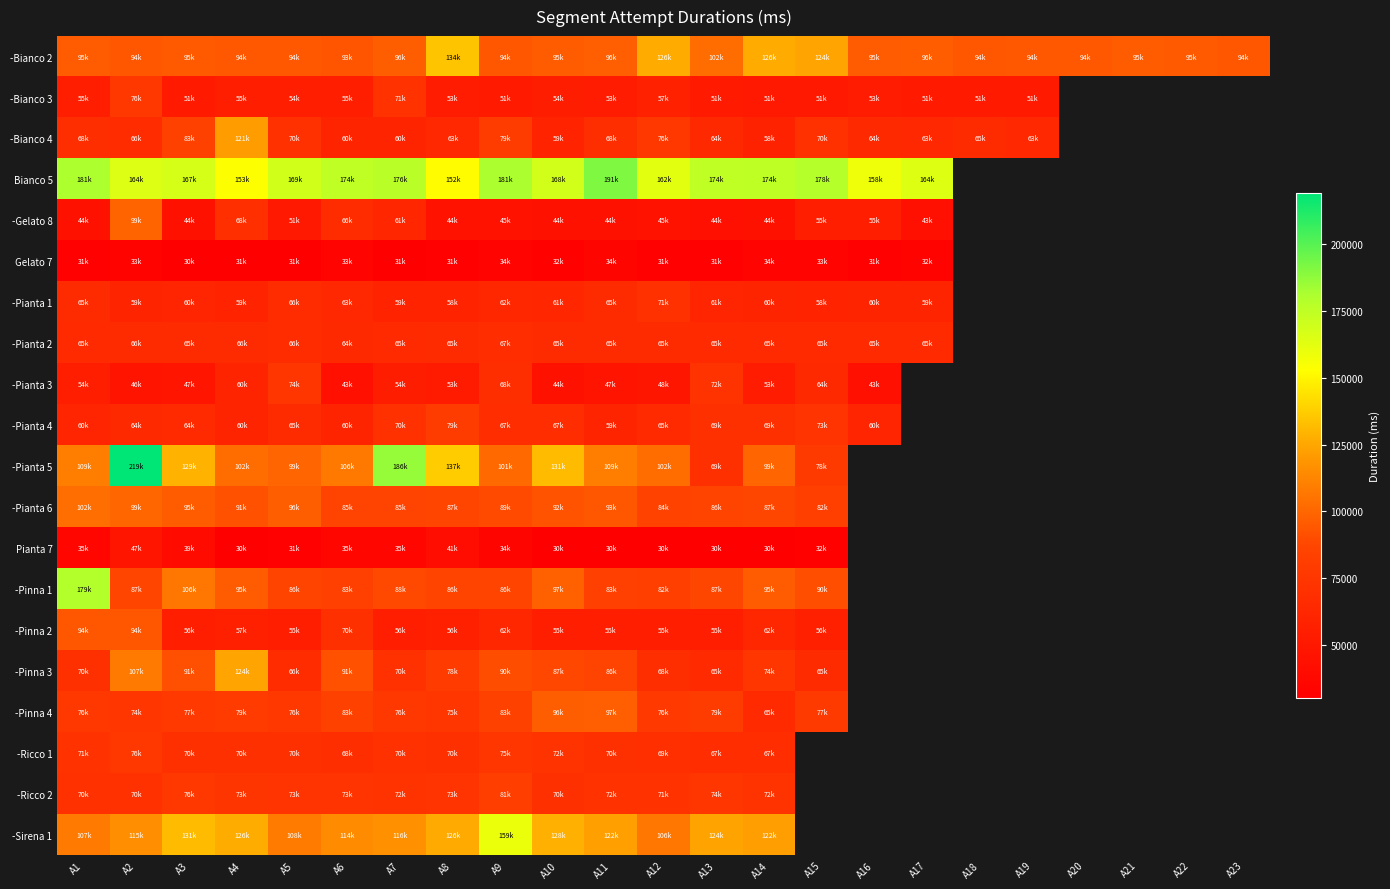

Rank the series at A5 from lowest to highest value.

Gelato 7, Pianta 7, -Gelato 8, -Bianco 3, -Pinna 2, -Pianta 4, -Pianta 1, -Pianta 2, -Pinna 3, -Ricco 1, -Bianco 4, -Ricco 2, -Pianta 3, -Pinna 4, -Pinna 1, -Bianco 2, -Pianta 6, -Pianta 5, -Sirena 1, Bianco 5